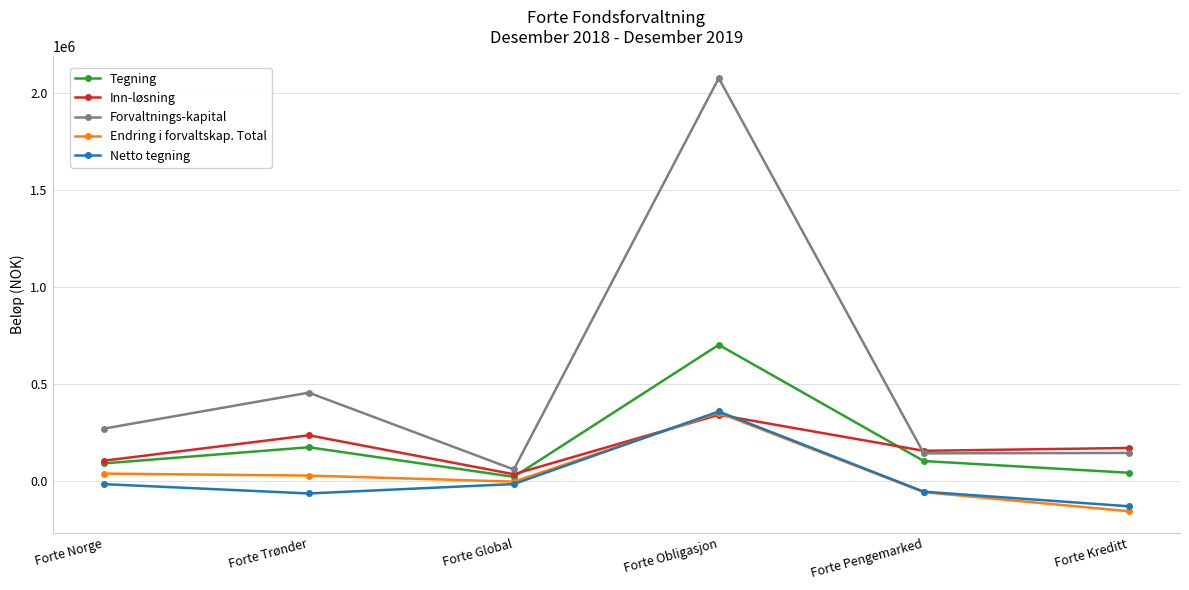

What is the label of the 6th point from the left?

Forte Kreditt